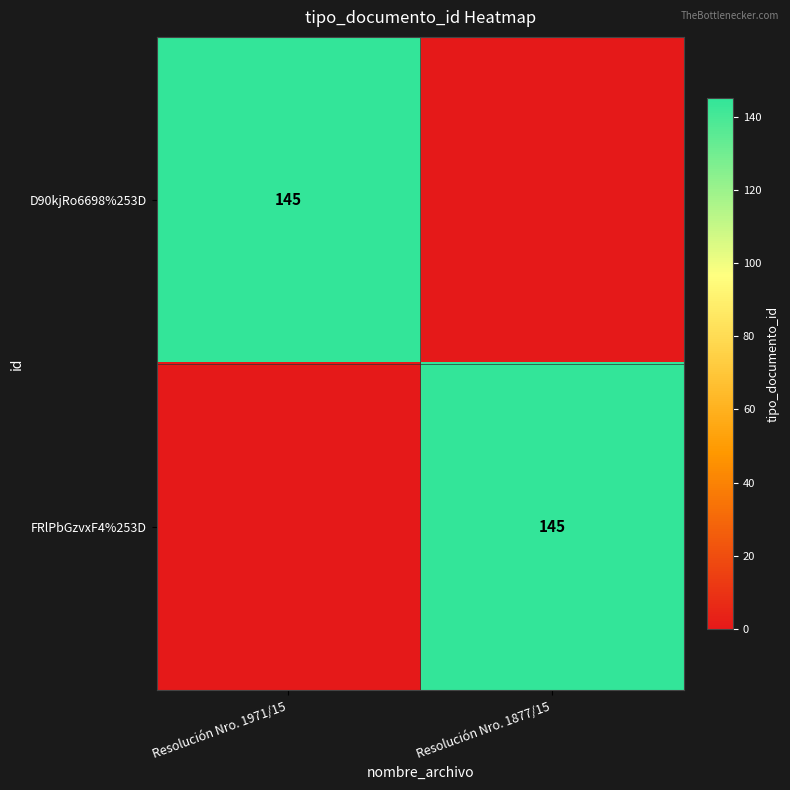

Which category has the lowest value across all series?

Resolución Nro. 1877/15